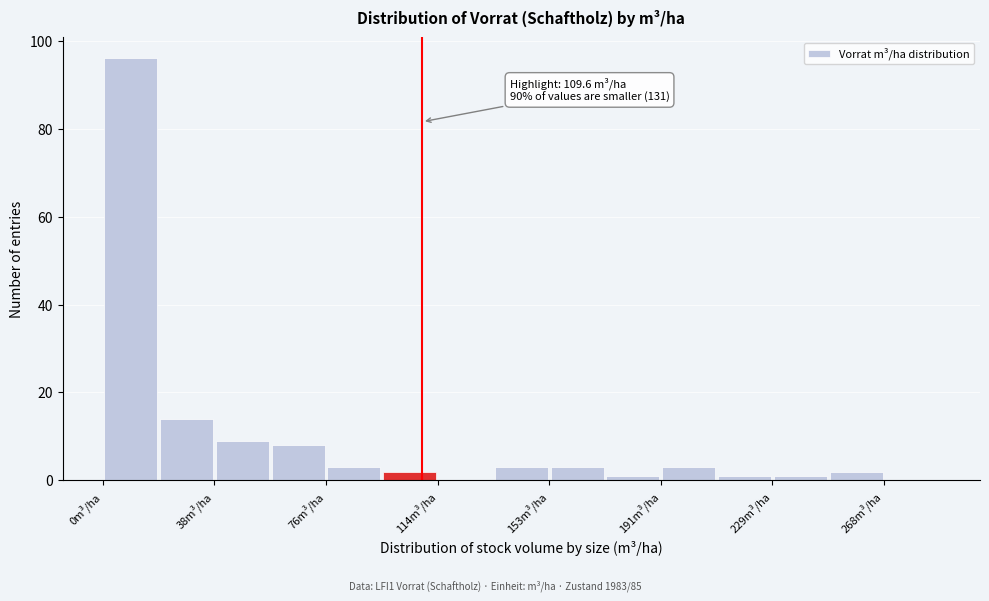

Read against the x-axis, roughly where is the centre of the tallest bar?

10